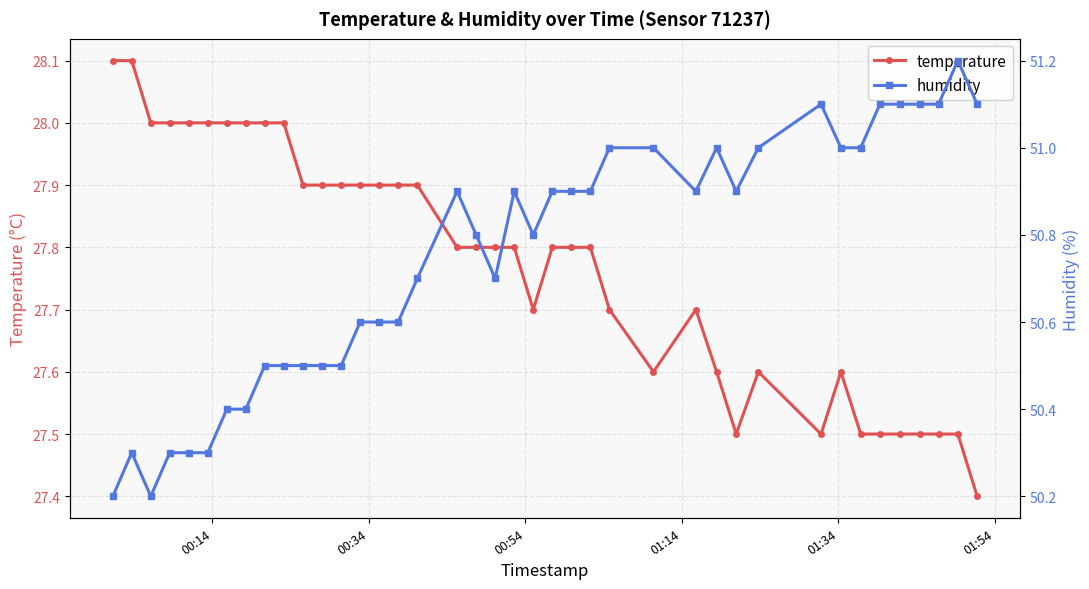

What is the value of the temperature point at the 22nd from the left?

27.7